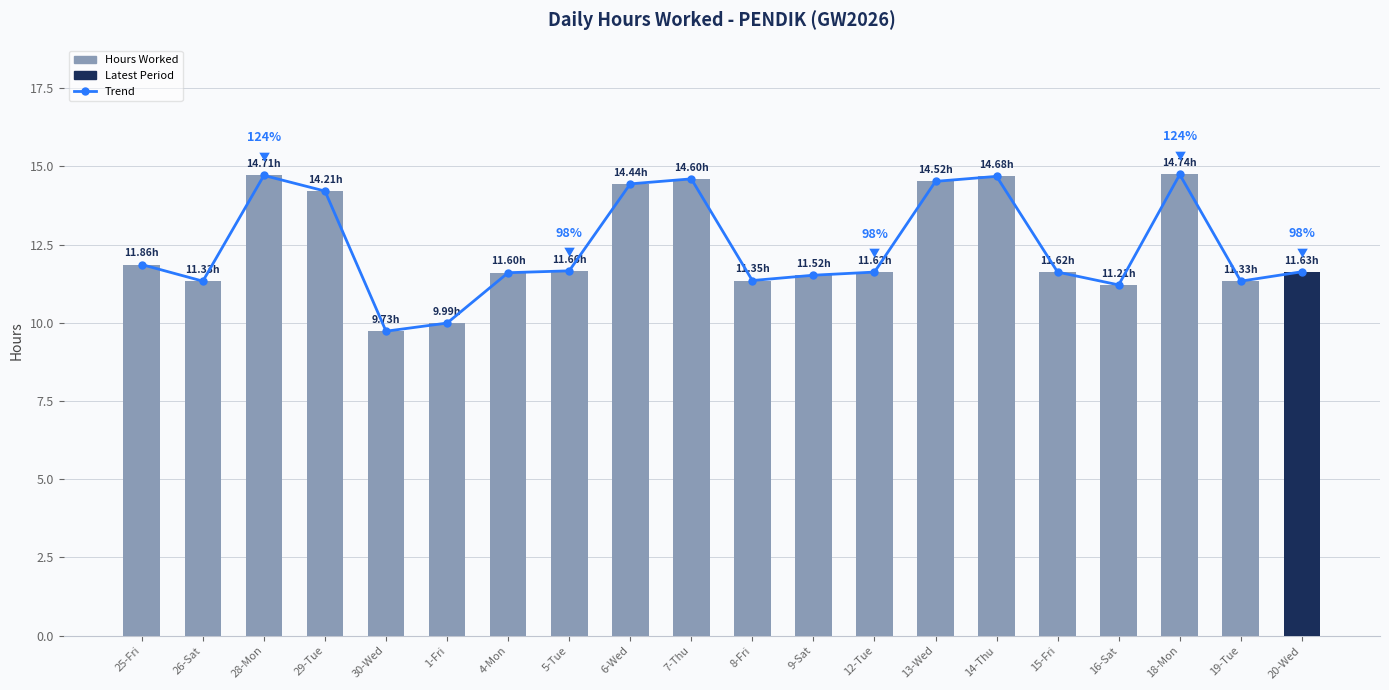

What is the total value across all series at 15-Fri?

23.2